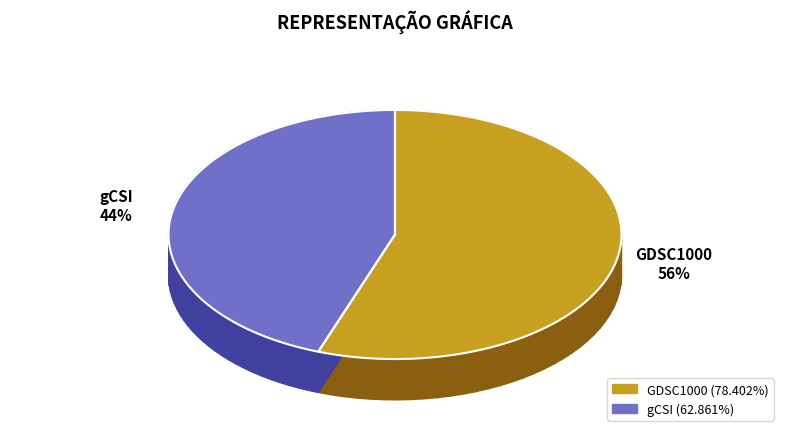

What portion of the pie excludes gCSI?

55.5%